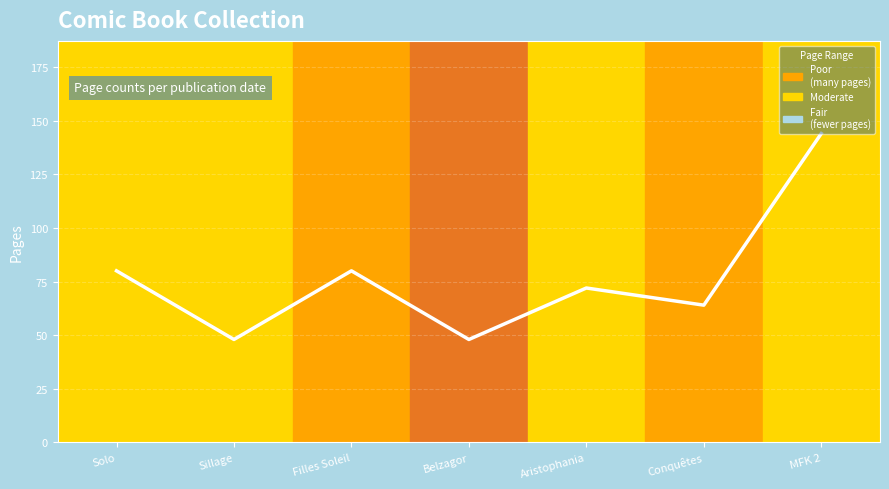

List the labels in order of value, largest first.

MFK 2, Solo, Filles Soleil, Aristophania, Conquêtes, Sillage, Belzagor